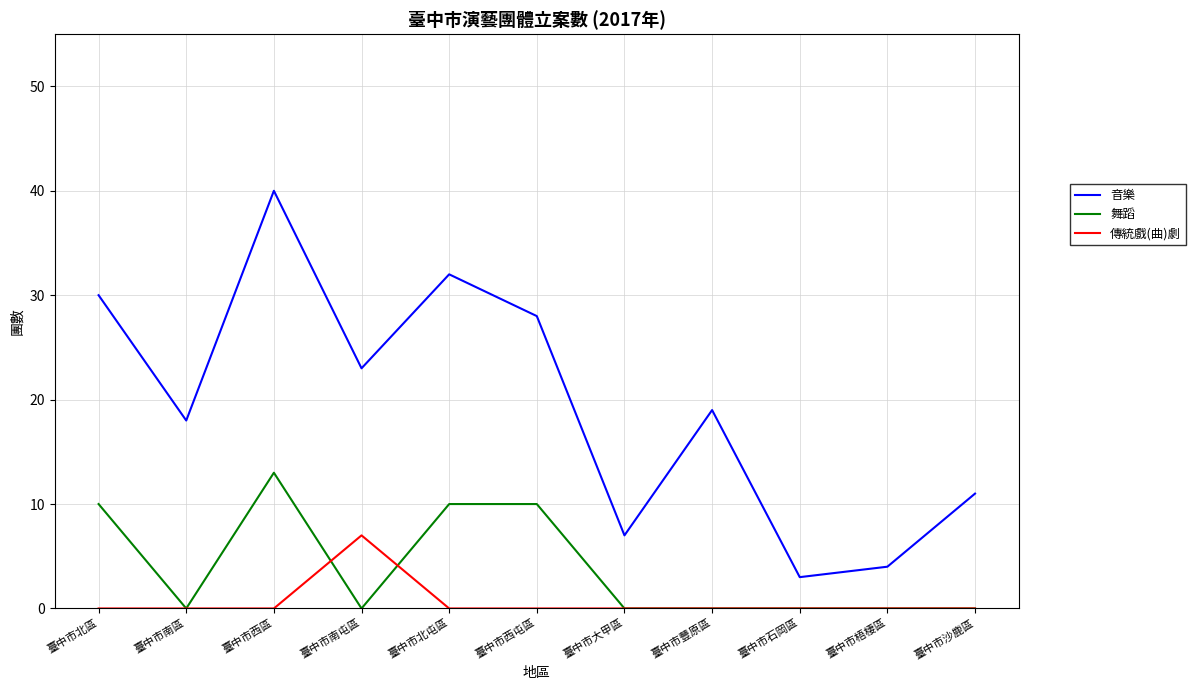

What are all the series names shown in the legend?

音樂, 舞蹈, 傳統戲(曲)劇